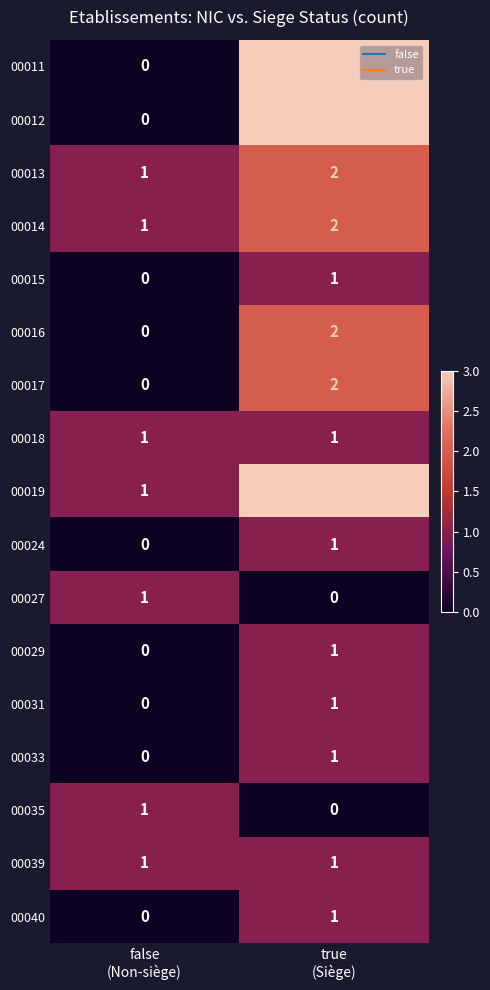

What is the greatest value displayed?

3